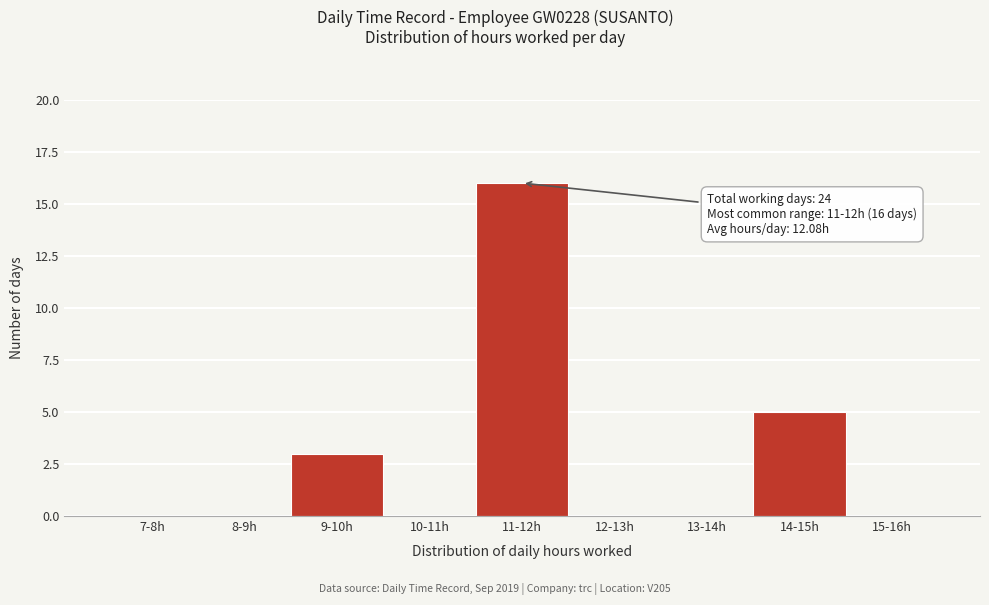

Reading left to right, list all the values displayed in this chart.

7-8h=0	8-9h=0	9-10h=3	10-11h=0	11-12h=16	12-13h=0	13-14h=0	14-15h=5	15-16h=0